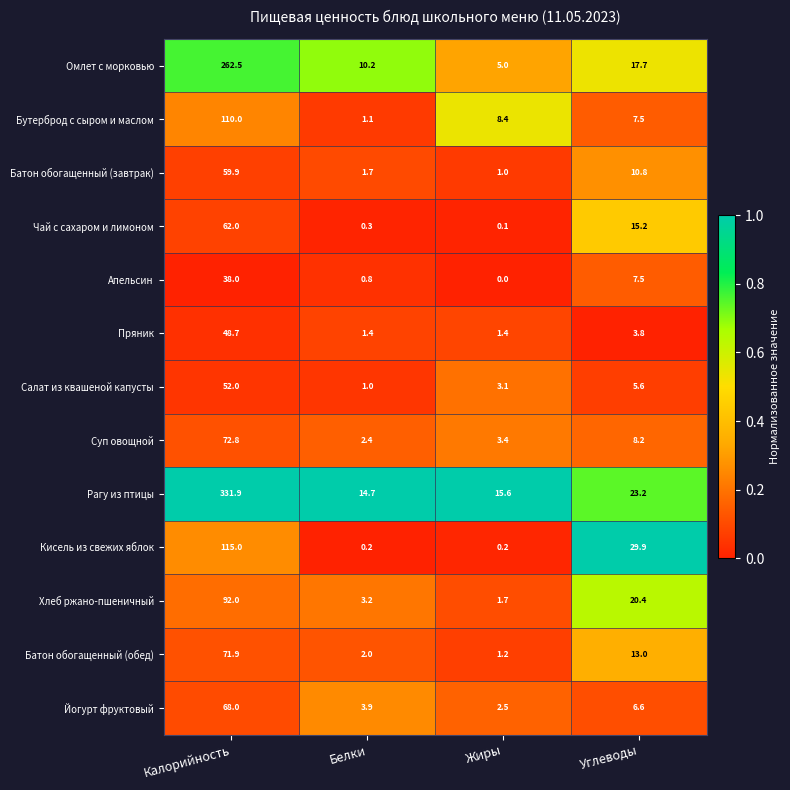

The Кисель из свежих яблок series shows 41.7 at Углеводы. True or false?

False